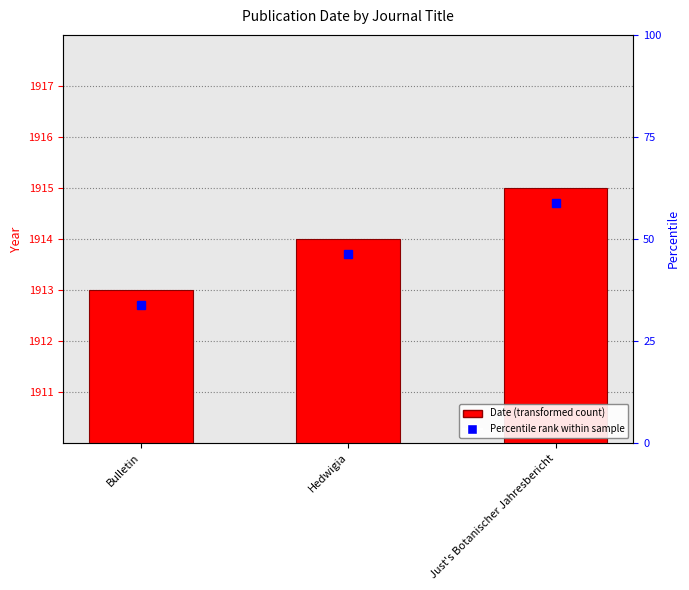

What is the value of the 3rd bar from the left?

5